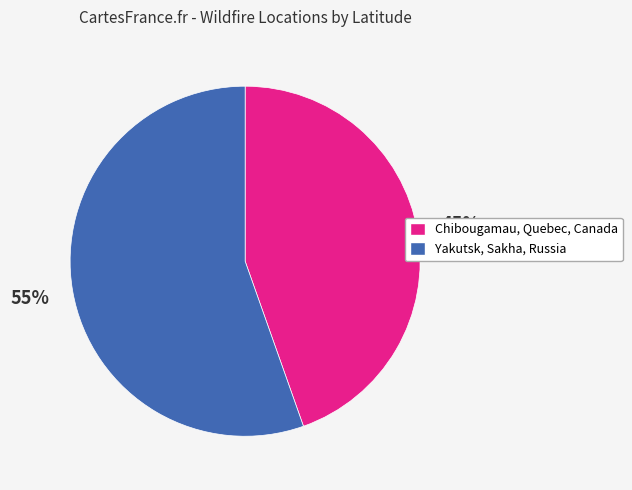

Rank the categories by value from highest to lowest.

Yakutsk, Sakha, Russia, Chibougamau, Quebec, Canada